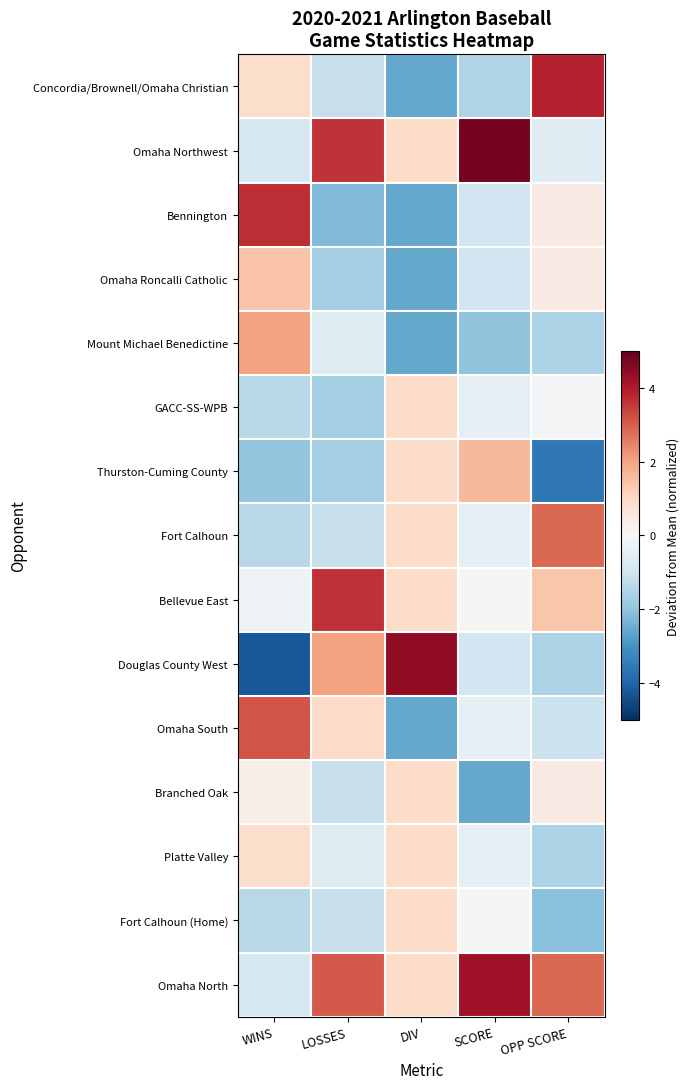

What is the difference between the highest and lowest values at OPP SCORE?

7.4